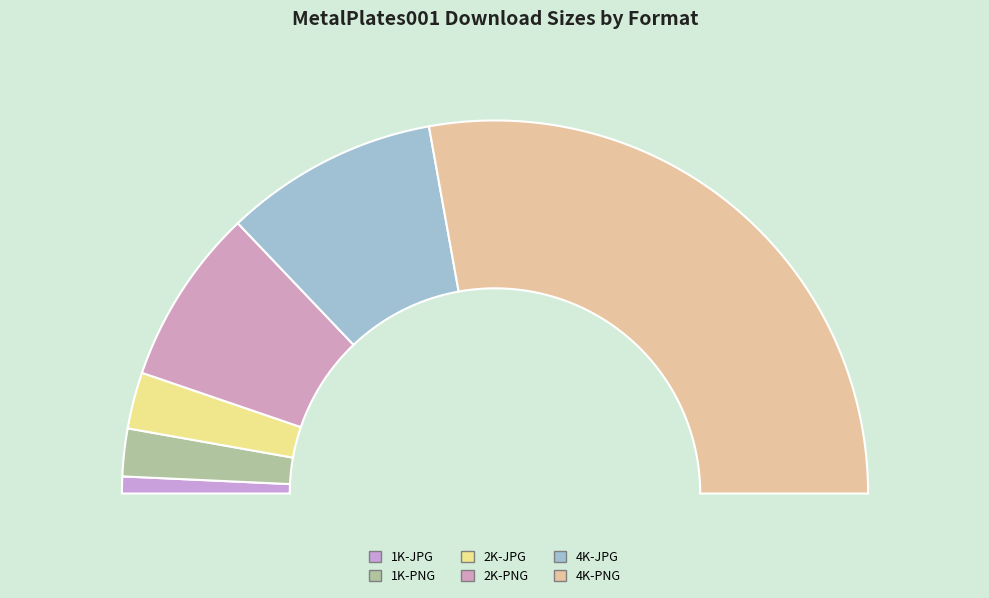

What is the majority slice?

4K-PNG